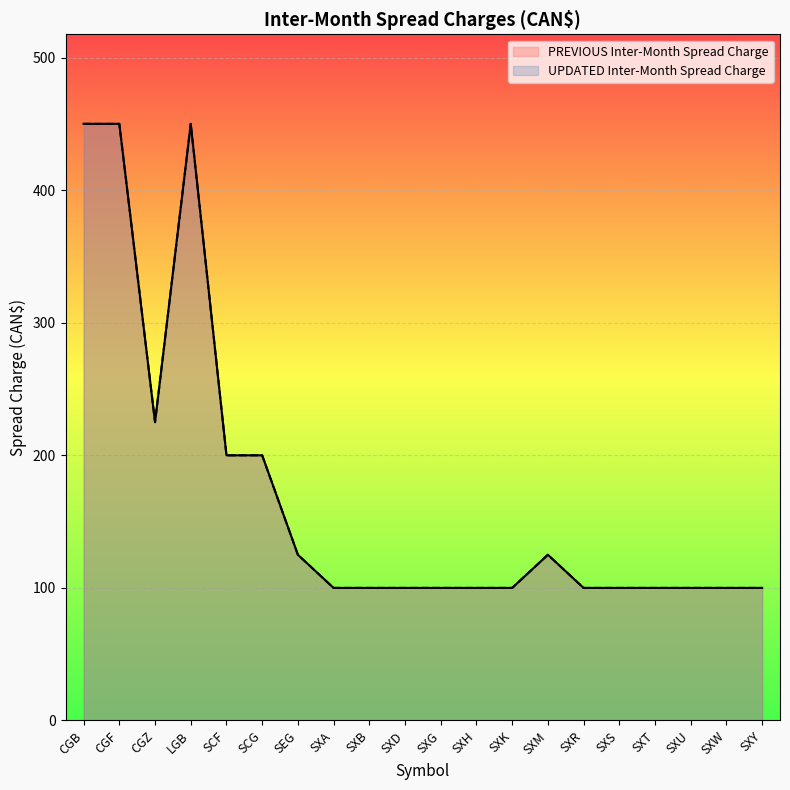

True or false: UPDATED Inter-Month Spread Charge has more than 0 interior local peaks.

True